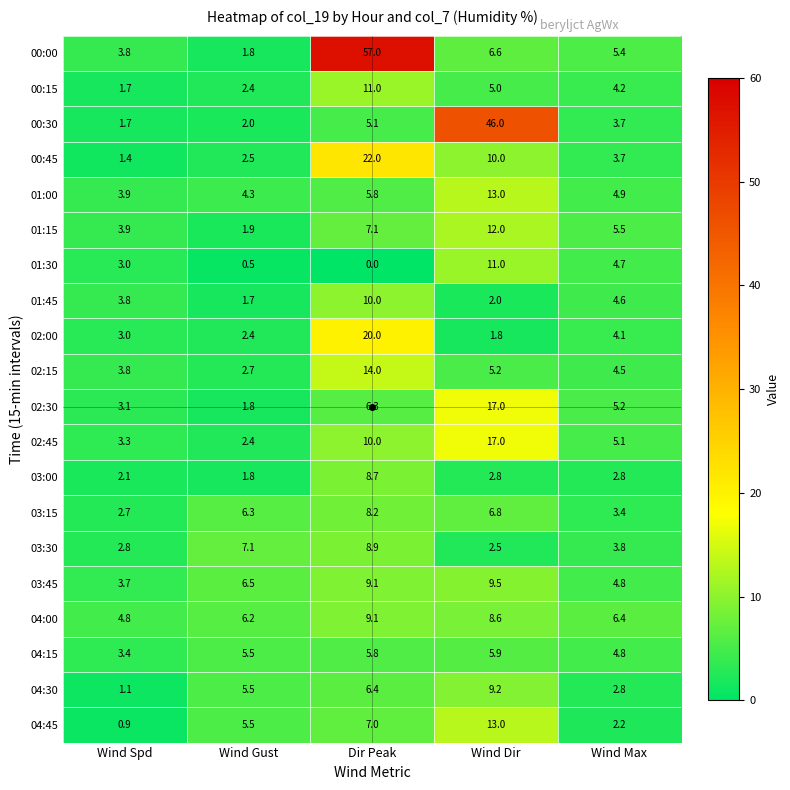

What is the total value across all series at Wind Max?

86.6